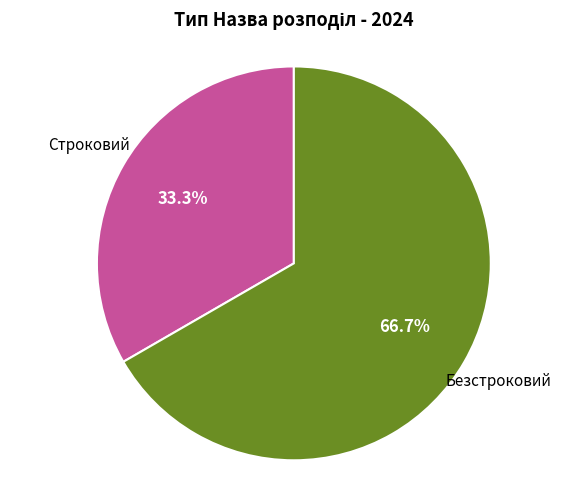

Is there a majority slice in this chart?

Yes